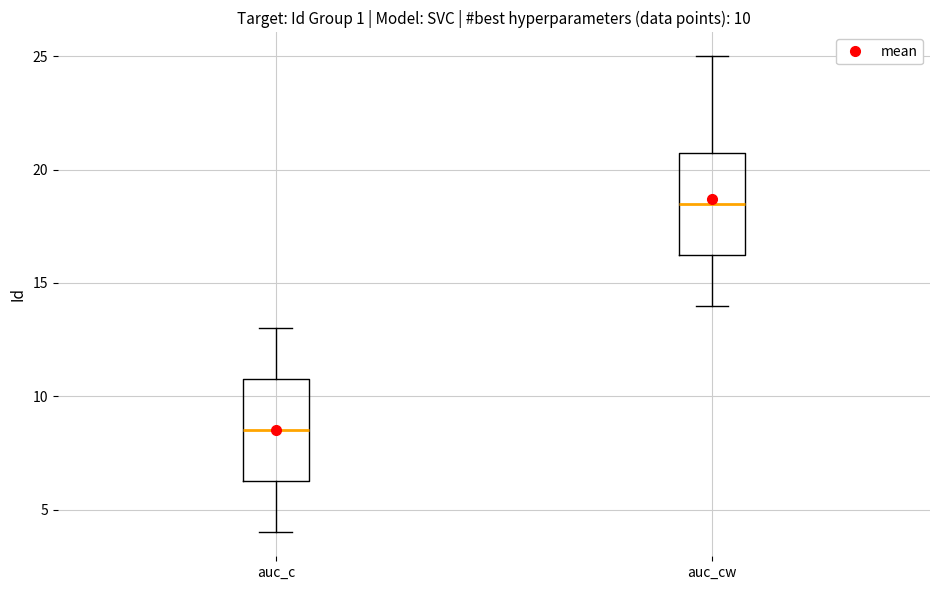

Which box's median line is the highest?

auc_cw